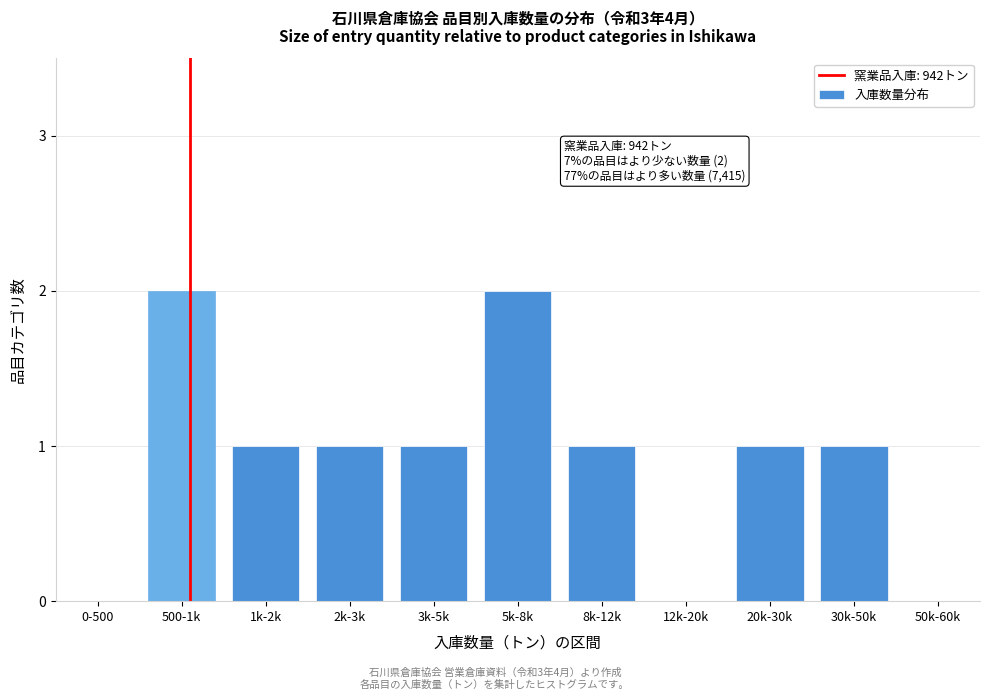

Reading left to right, extract all data points from this chart.

0-500=0	500-1k=2	1k-2k=1	2k-3k=1	3k-5k=1	5k-8k=2	8k-12k=1	12k-20k=0	20k-30k=1	30k-50k=1	50k-60k=0